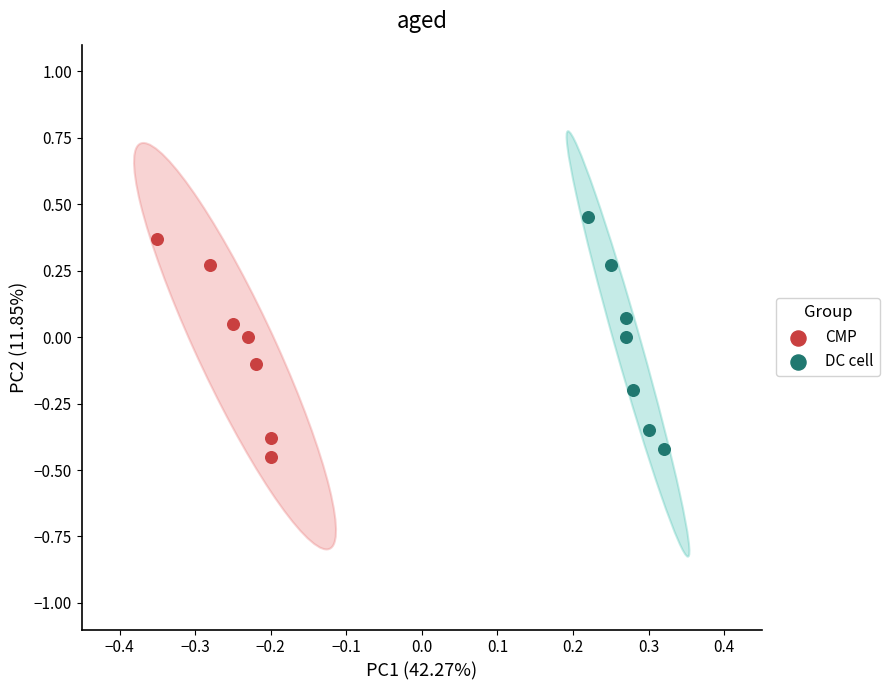

Which series has the largest Y range (max minus min)?

DC cell